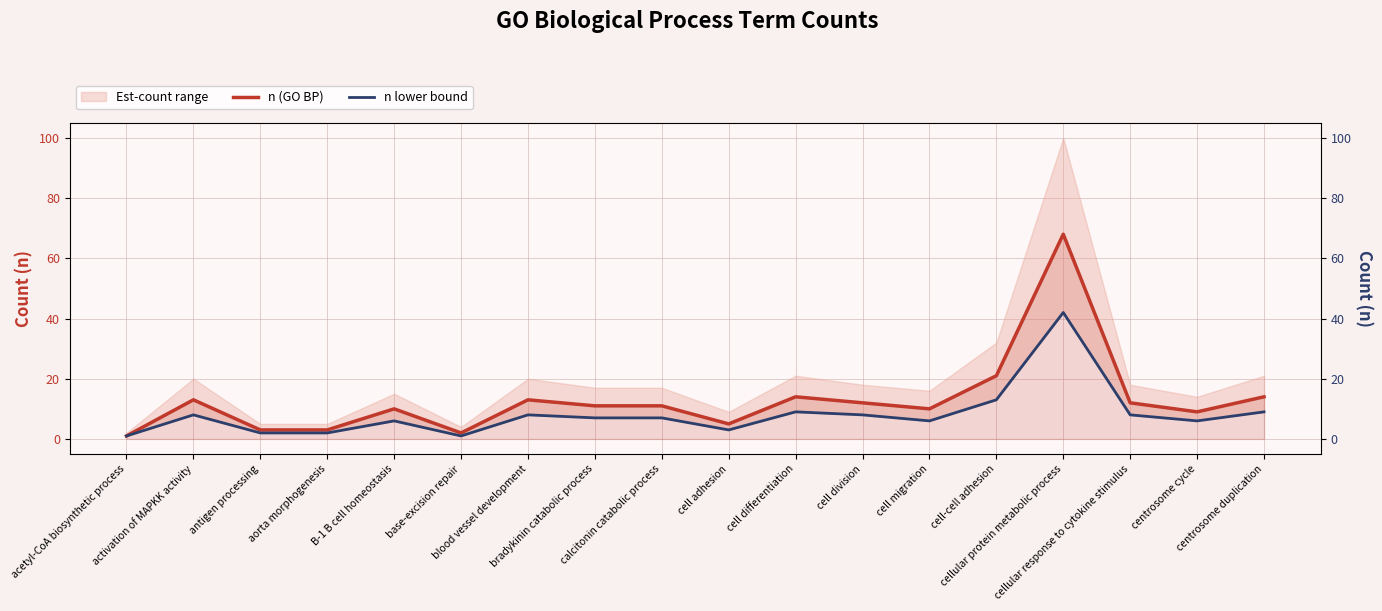

Which has a higher value, acetyl-CoA biosynthetic process or calcitonin catabolic process?

calcitonin catabolic process